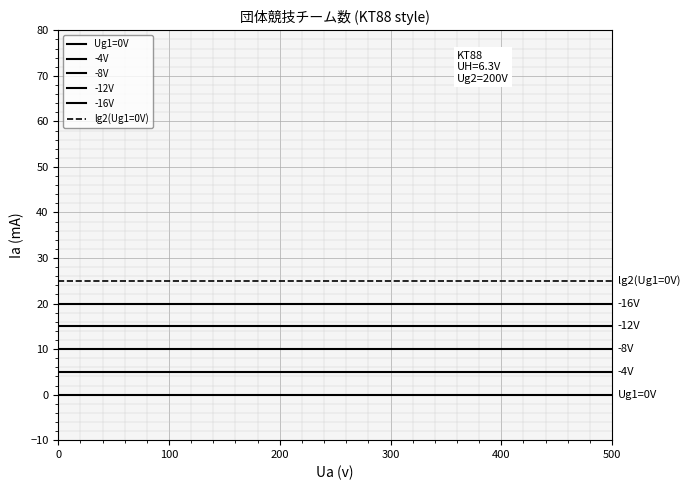

Reading left to right, what are all the values shown in this chart?

Ug1=0V: 0	0	0	0	0	0	0	0	0	0
-4V: 5	5	5	5	5	5	5	5	5	5
-8V: 10	10	10	10	10	10	10	10	10	10
-12V: 15	15	15	15	15	15	15	15	15	15
-16V: 20	20	20	20	20	20	20	20	20	20
lg2(Ug1=0V): 25	25	25	25	25	25	25	25	25	25